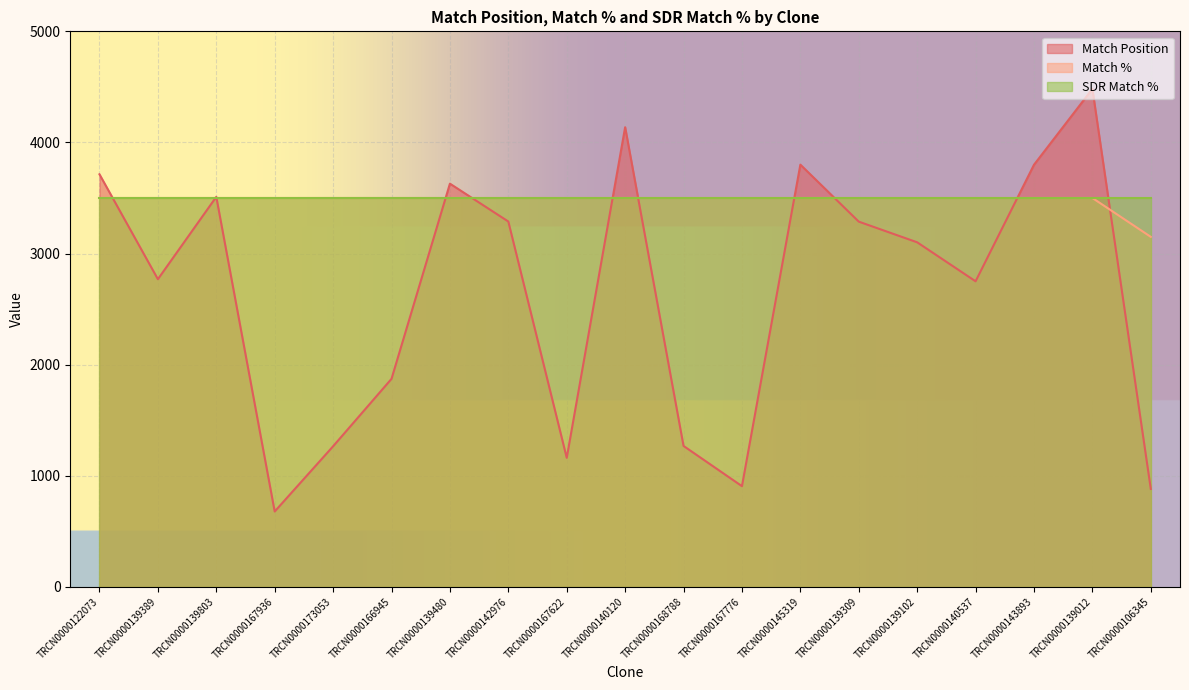

True or false: Match Position has a value of 1623 at TRCN0000167776.

False